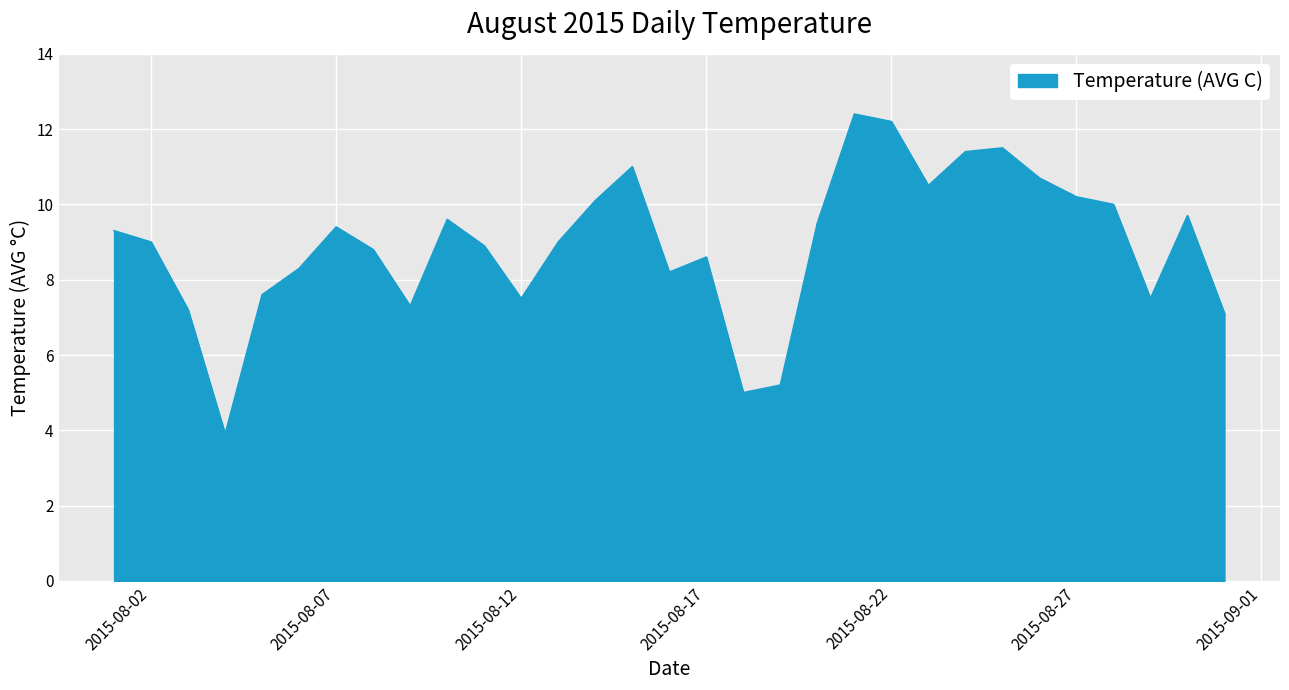

What is the average value?

8.9